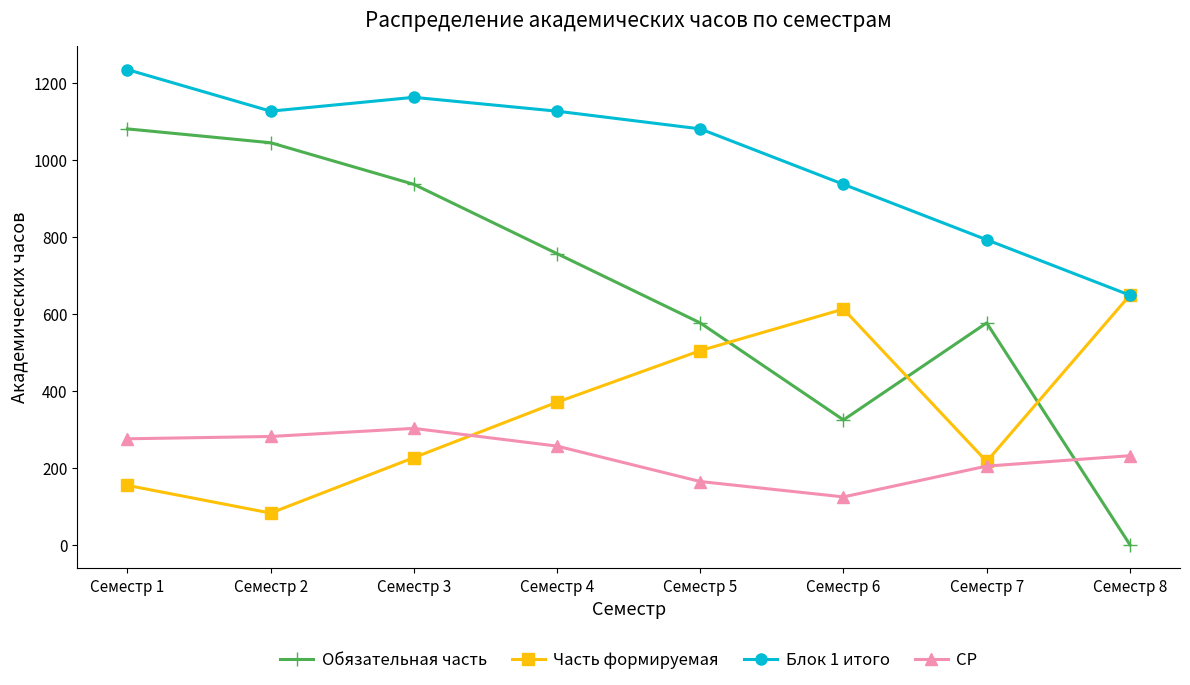

Which label corresponds to the smallest value in the chart?

Семестр 8